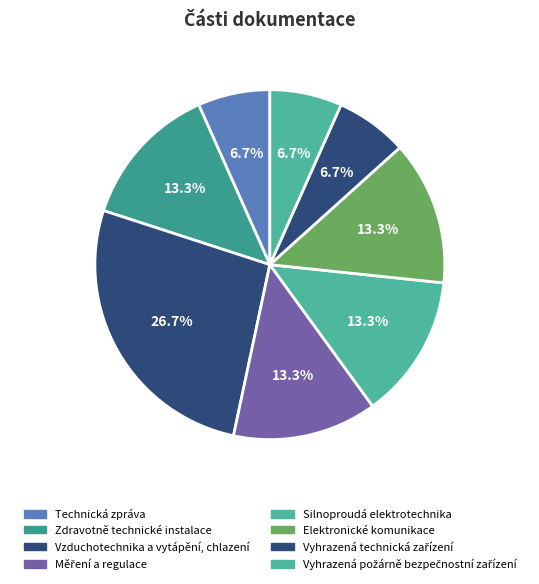

How many slices are in this pie chart?

8